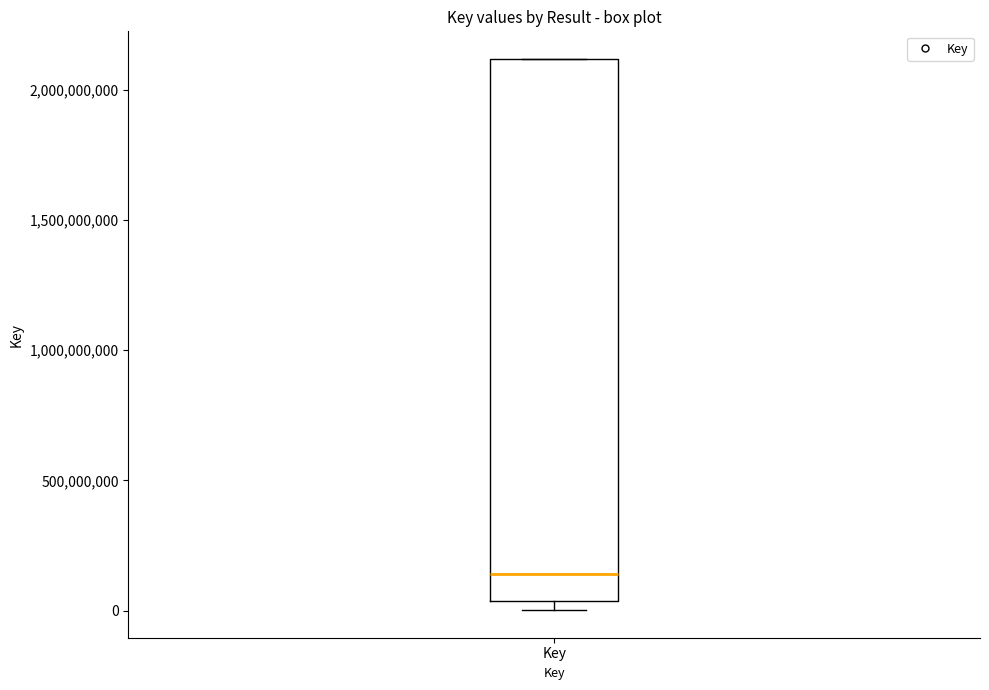

Read this box plot against the y-axis: the position of the median line, the range covered by the box, and the ends of both whiskers. The values are not printed on the chart, so give them approximately, as read against the axis.

median 150000000, box 50000000 to 2100000000, whiskers 0 to 2100000000